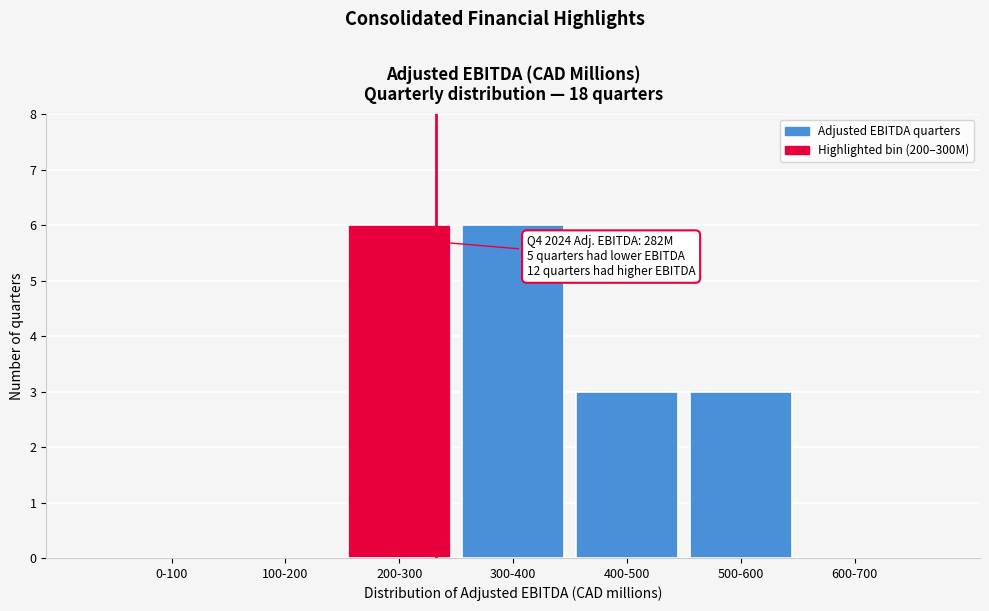

Reading left to right, what are all the values shown in this chart?

0-100=0	100-200=0	200-300=6	300-400=6	400-500=3	500-600=3	600-700=0